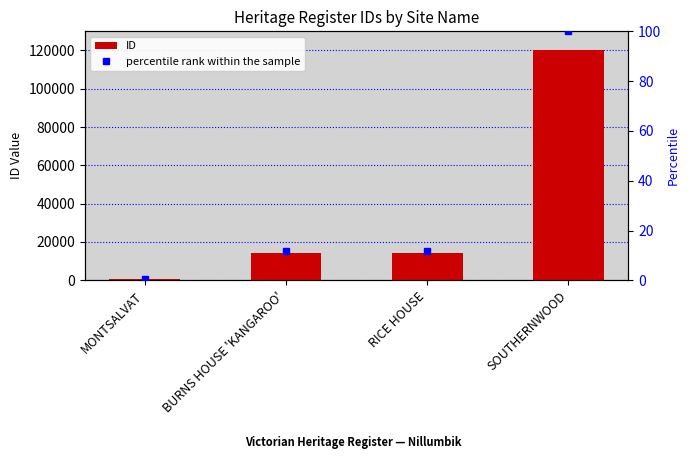

Which series has the largest total across all categories?

ID